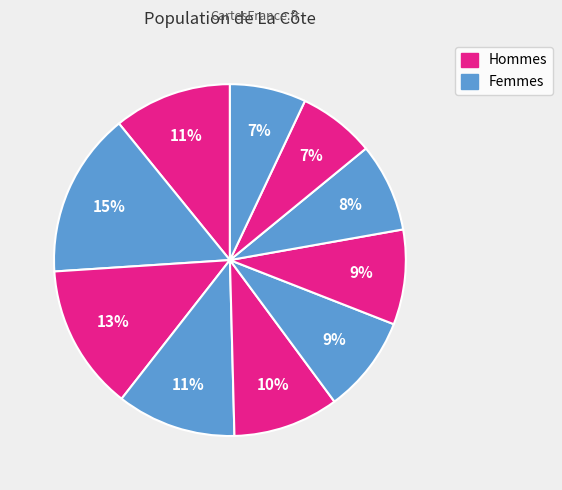

Is there a majority slice in this chart?

No